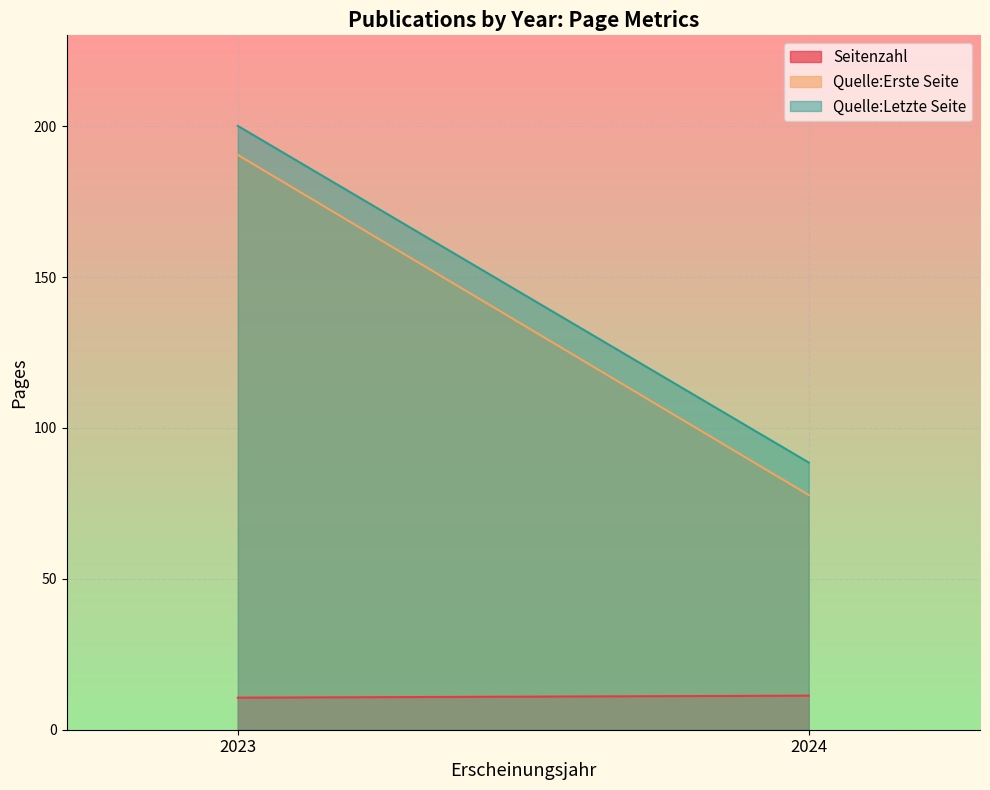

At which category does Quelle:Erste Seite reach its first local valley?

2024